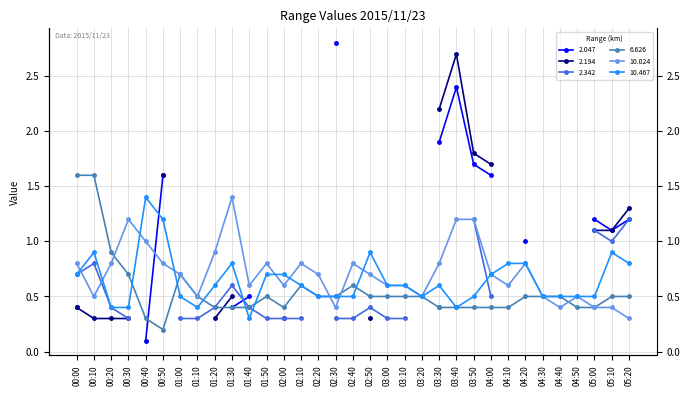

At which category does the chart reach its peak across all series?

00:00